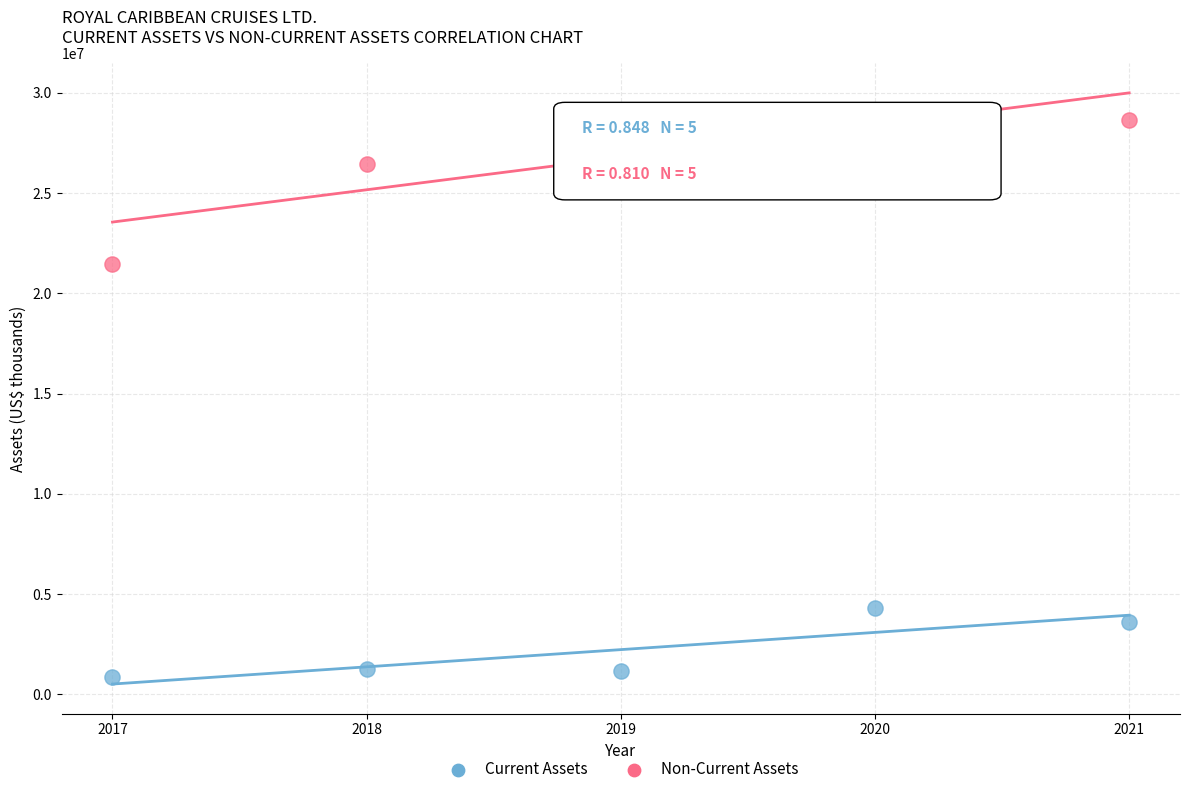

Across all data points, what is the average X value?

2019